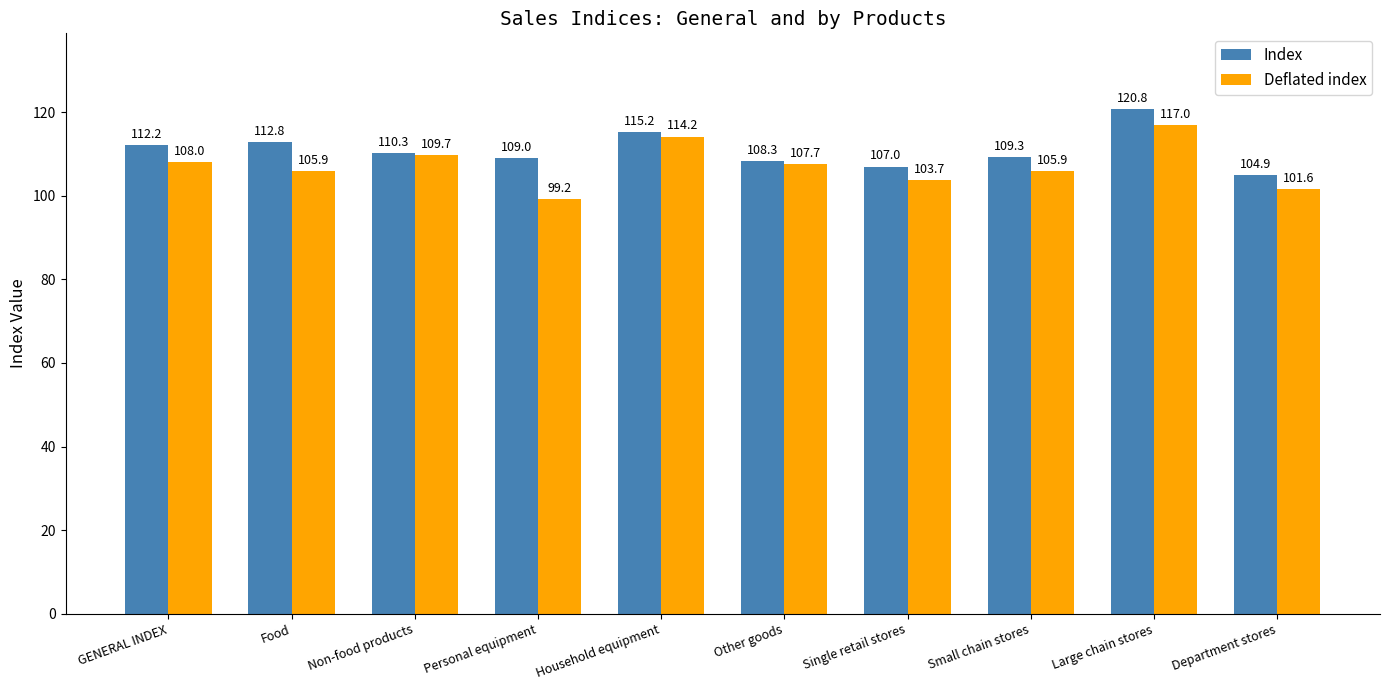

What is the label of the 7th bar from the right?

Personal equipment